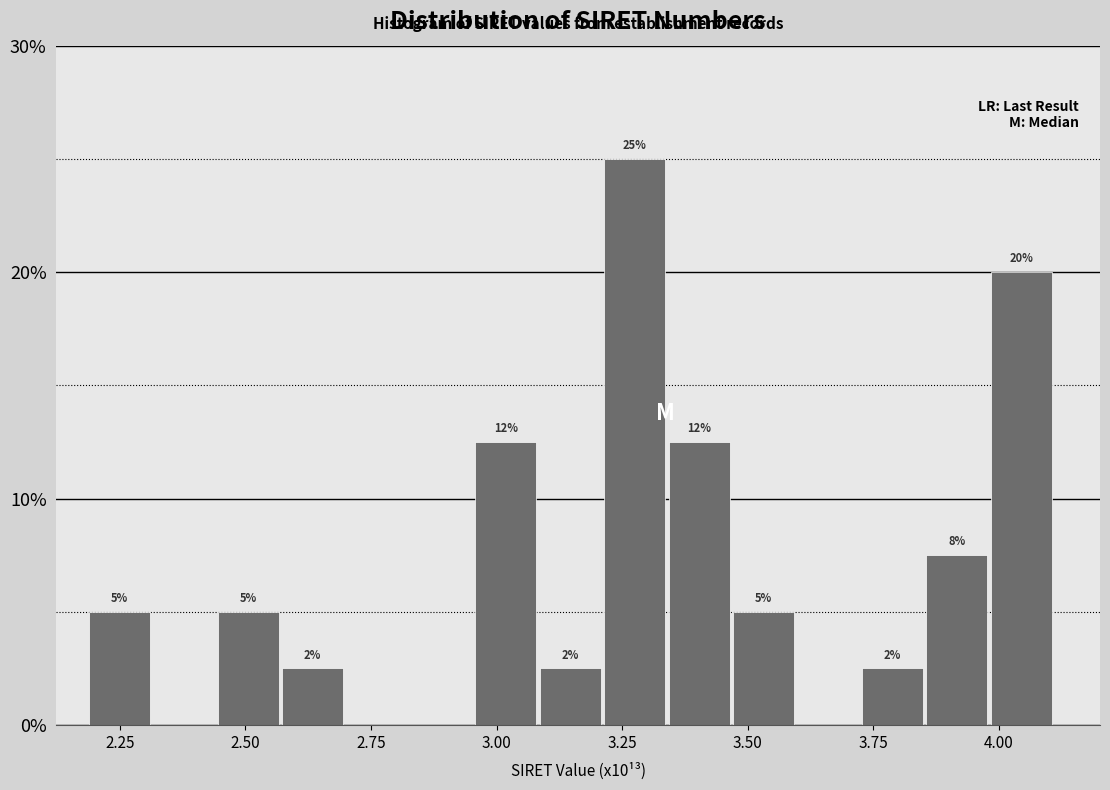

Around what value on the x-axis is the tallest bar? Give the approximate position of its centre, as read against the axis.

3.30